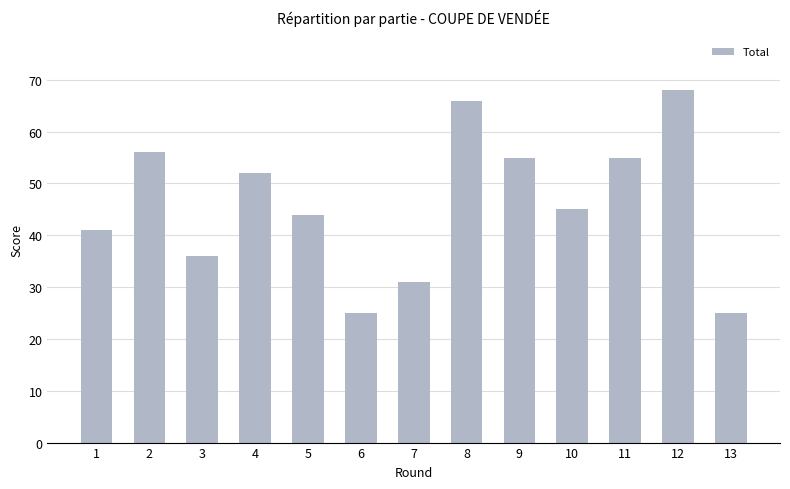

Does the chart contain stacked bars?

No